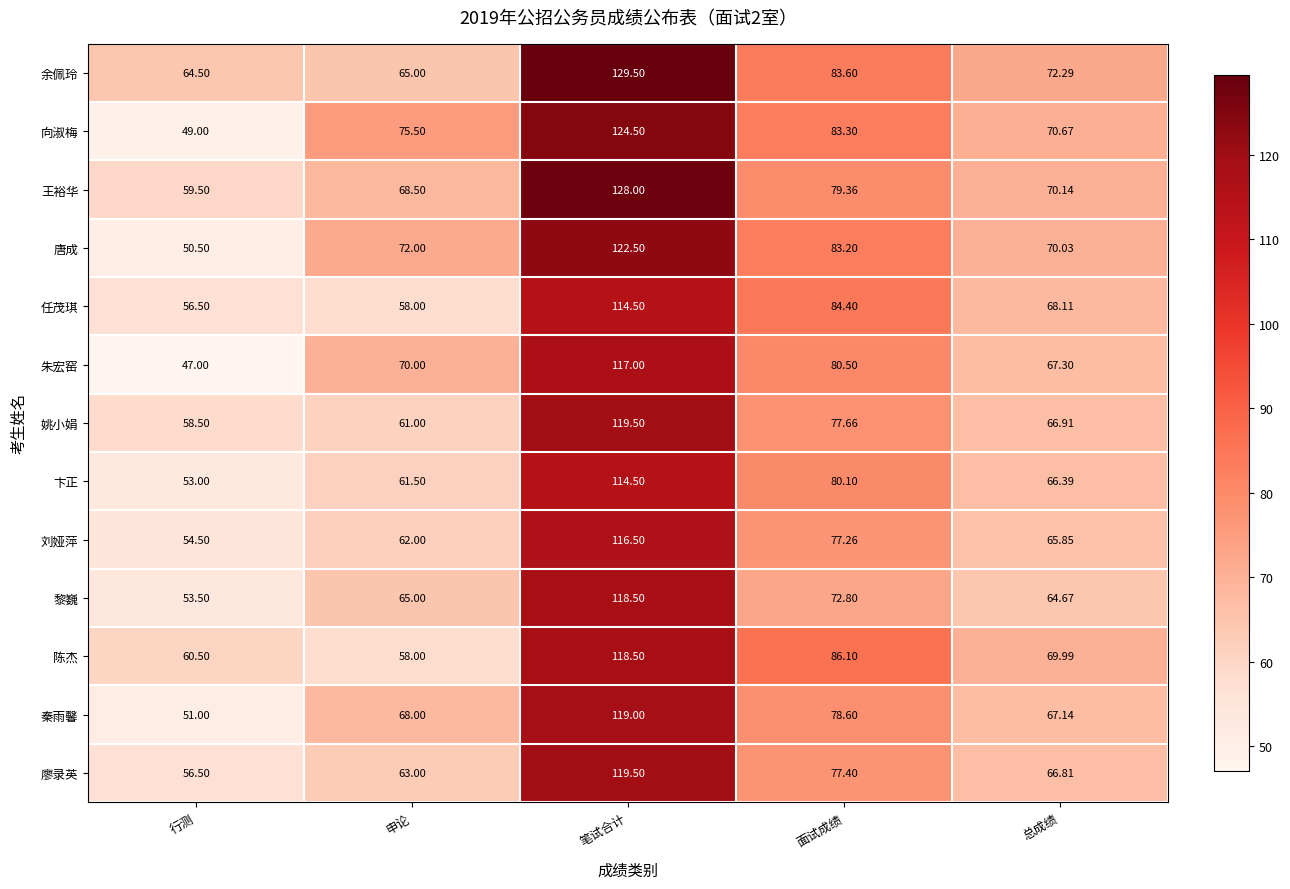

List the labels in order of 刘娅萍 value, smallest first.

行测, 申论, 总成绩, 面试成绩, 笔试合计